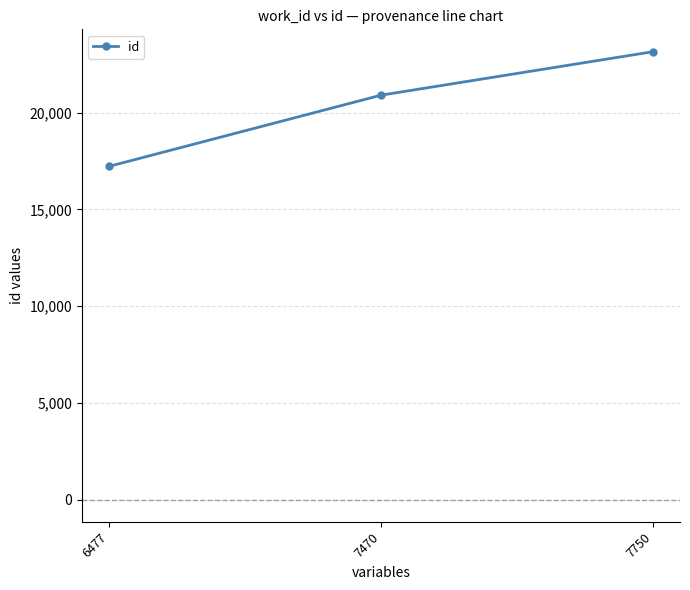

How many values are between 17220 and 23145?

3